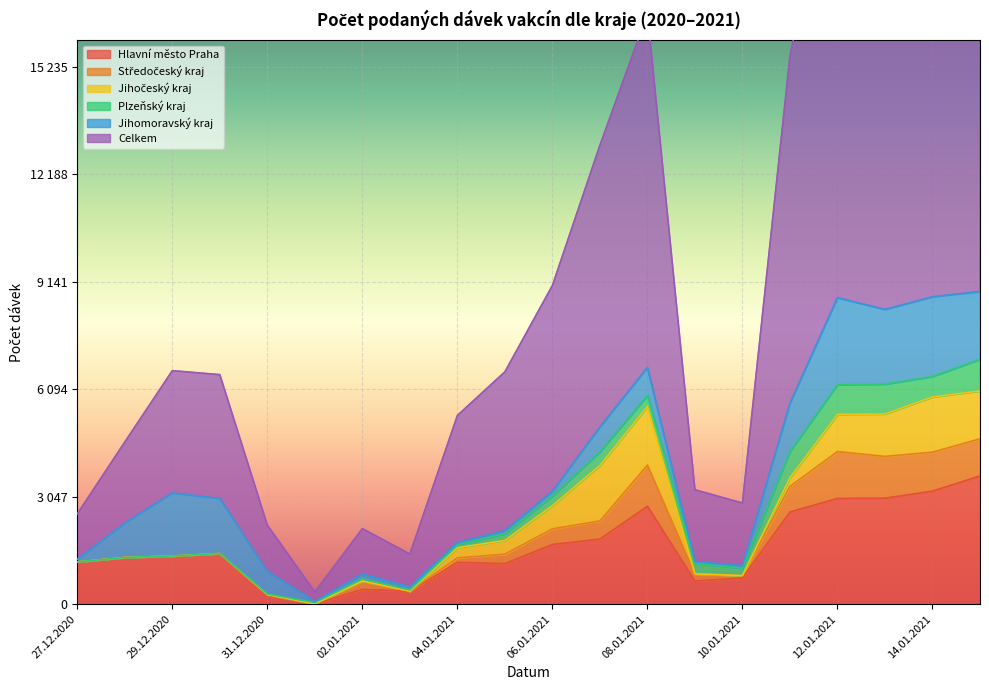

How many interior local peaks does the Plzeňský kraj series have?

3